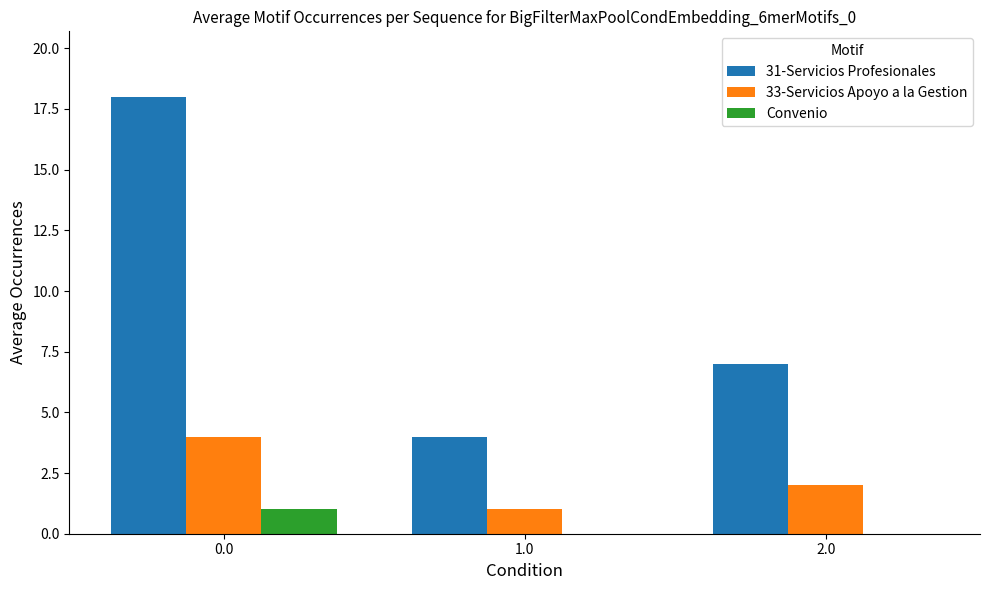

The value of 31-Servicios Profesionales at 1.0 is 4. True or false?

True